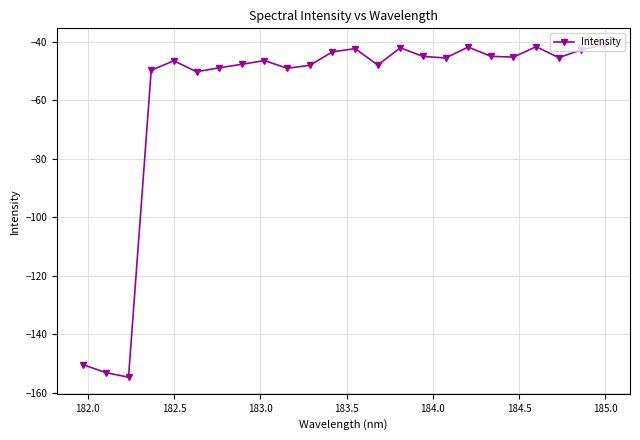

What is the maximum value shown in the chart?

-41.0